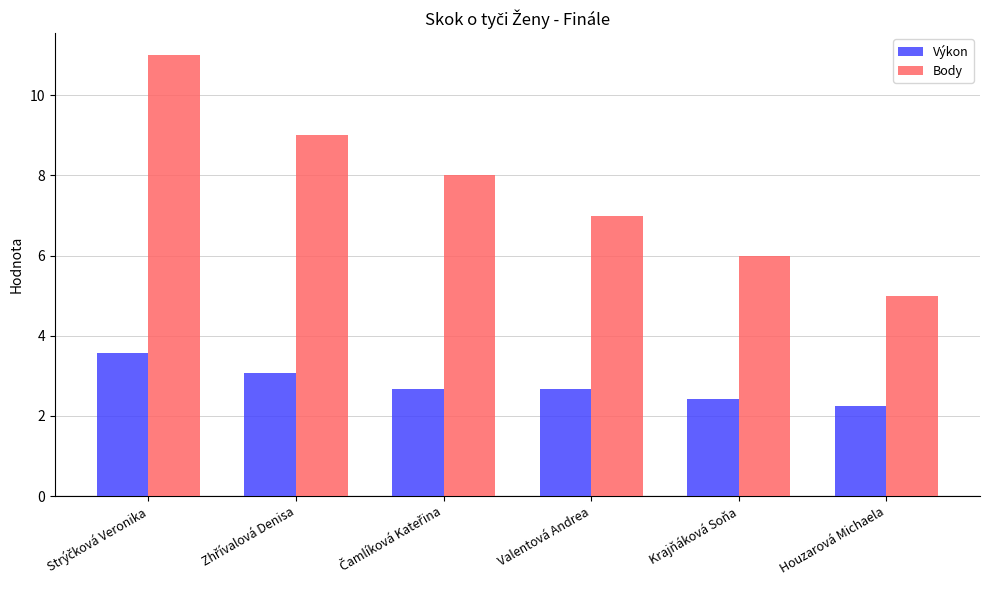

What is the value of the Výkon bar at the 5th from the left?

2.4